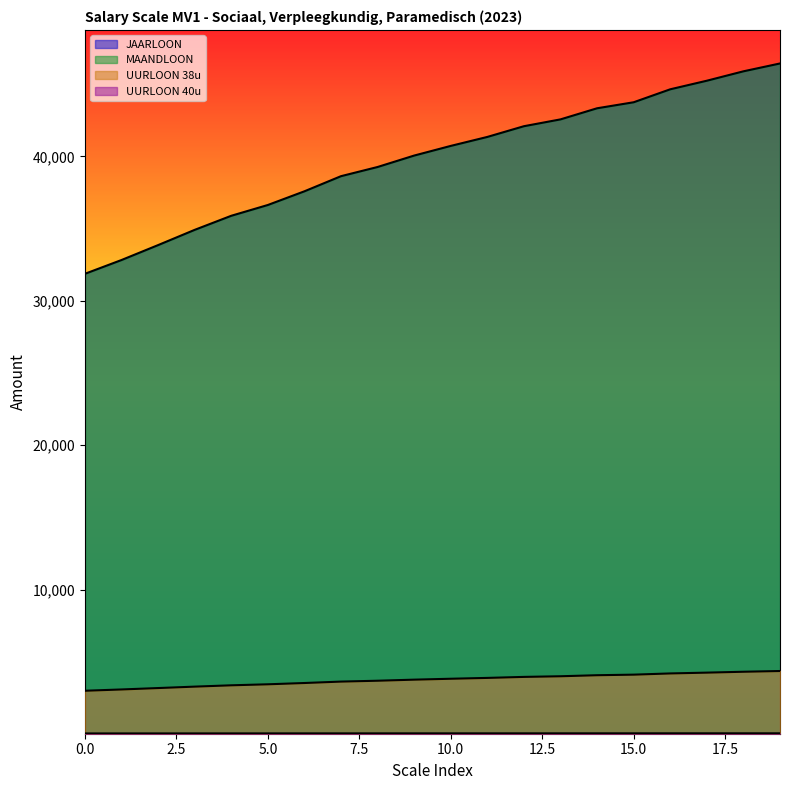

Which series has the largest total across all categories?

JAARLOON